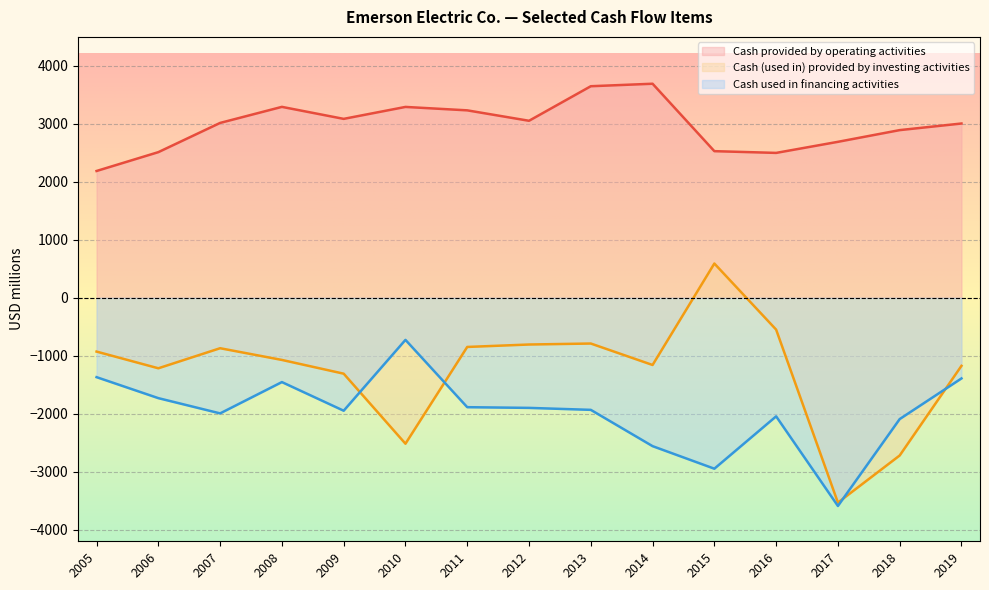

True or false: Cash (used in) provided by investing activities and Cash provided by operating activities intersect in this chart.

False